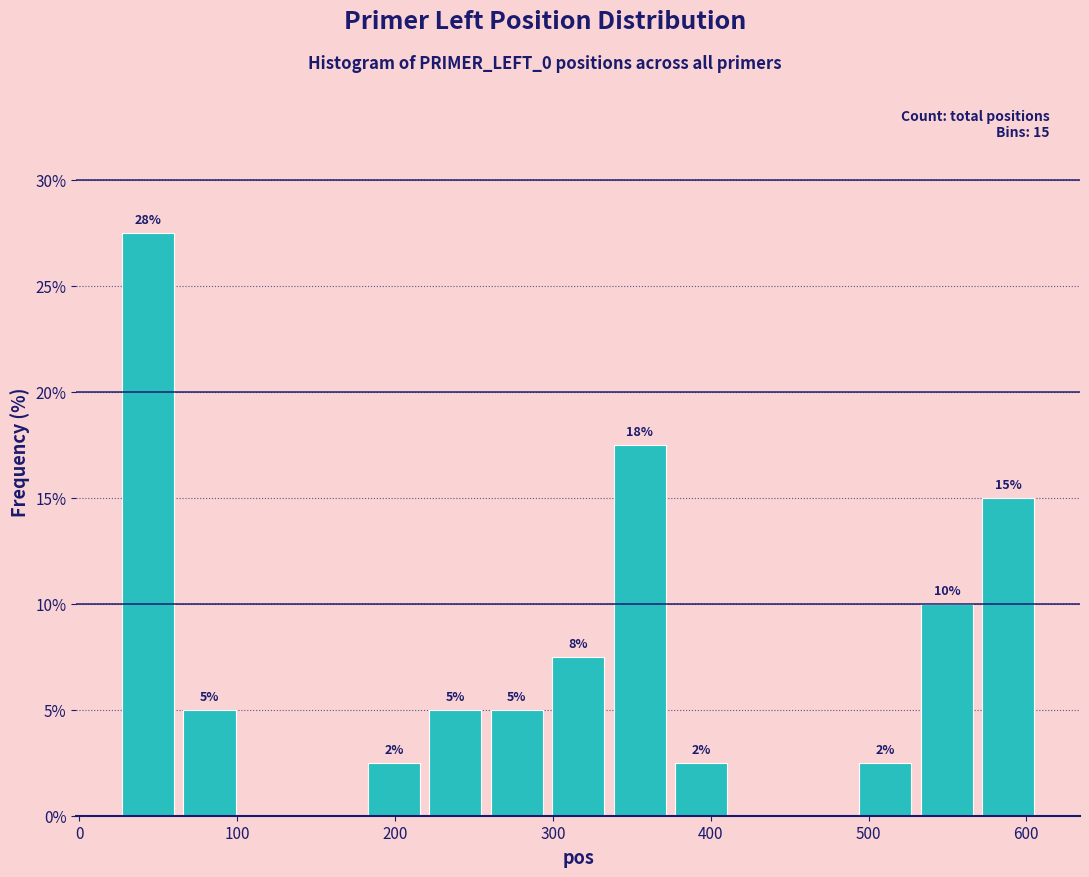

Around what value on the x-axis is the tallest bar? Give the approximate position of its centre, as read against the axis.

40